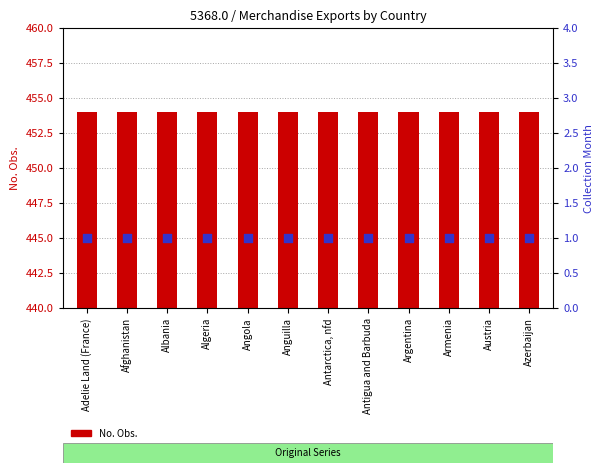

What is the total value across all series at Austria?

455